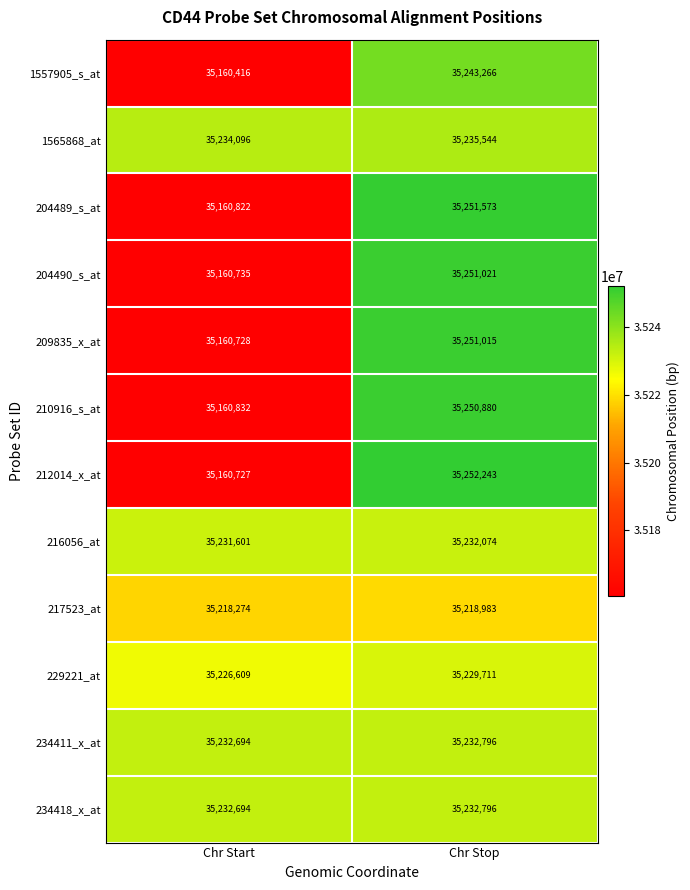

Which series has the largest total across all categories?

1565868_at